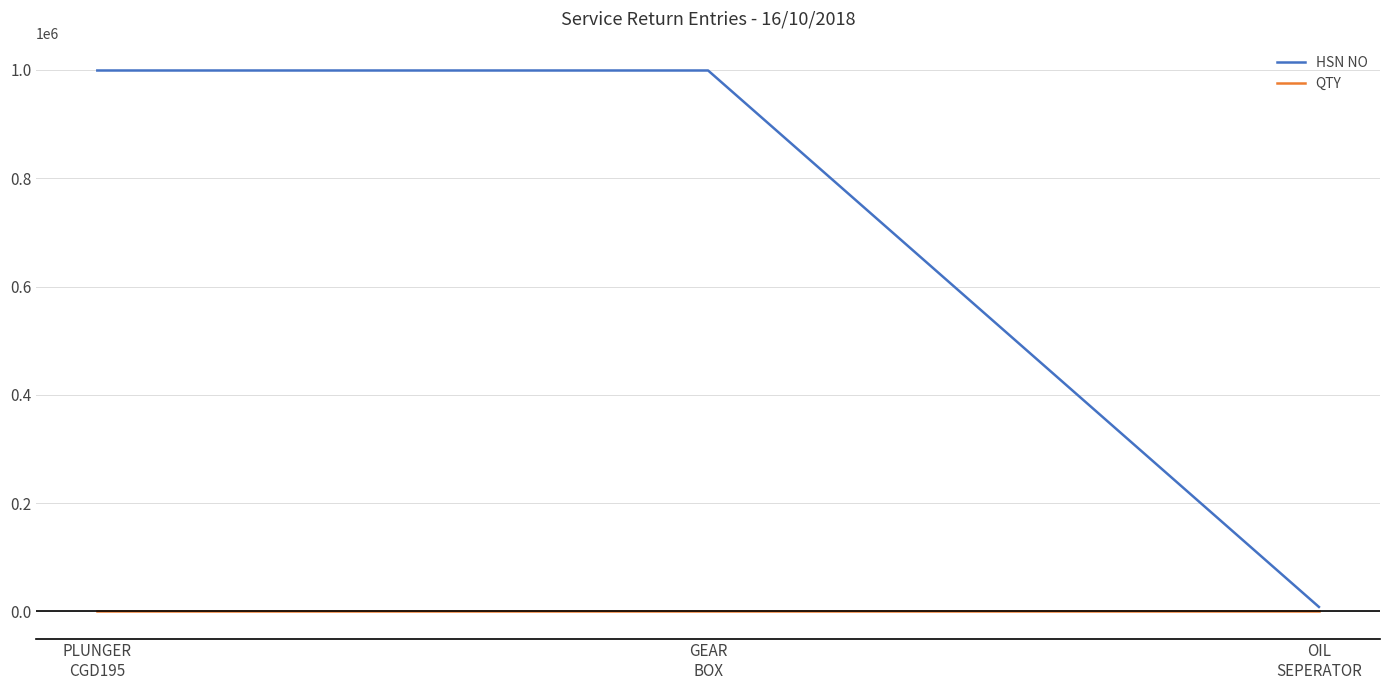

Which series has the largest total across all categories?

HSN NO